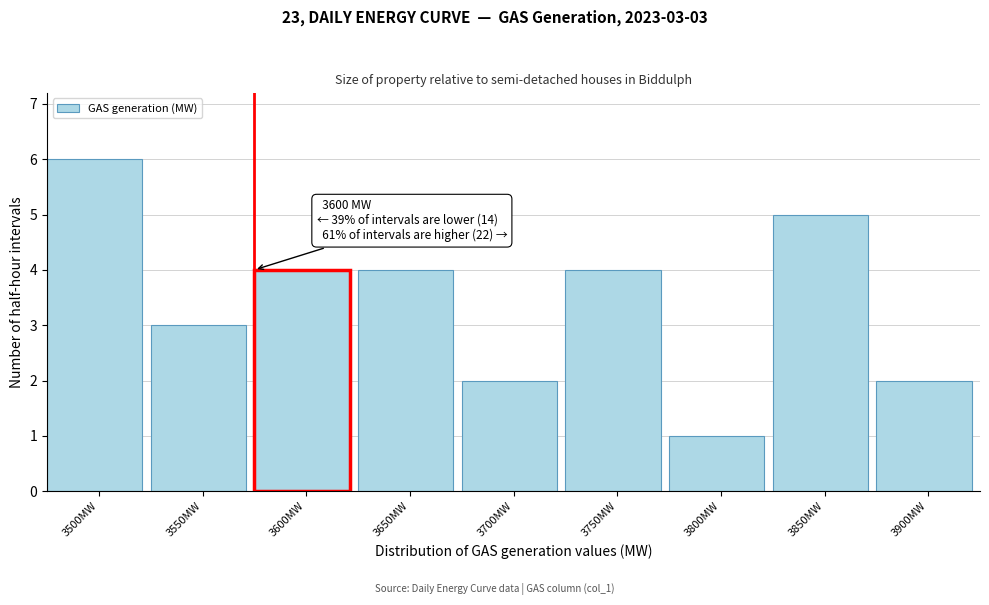

Reading left to right, what are all the values shown in this chart?

3500MW=6	3550MW=3	3600MW=4	3650MW=4	3700MW=2	3750MW=4	3800MW=1	3850MW=5	3900MW=2